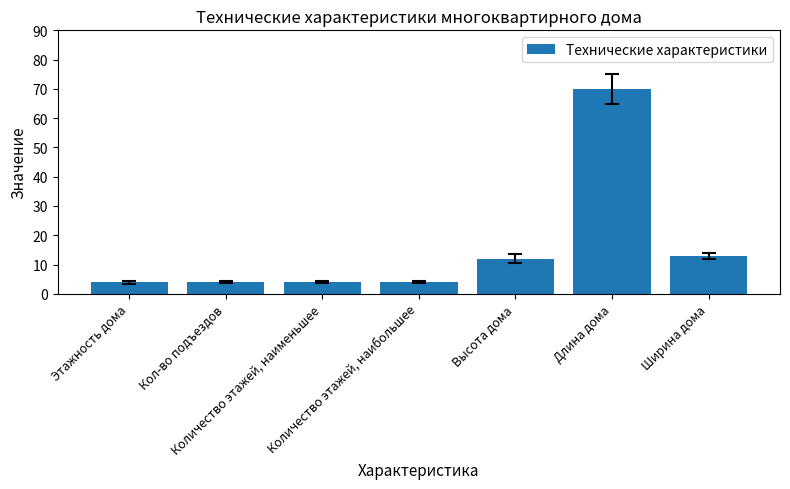

What is the difference between the maximum and second lowest values?

66